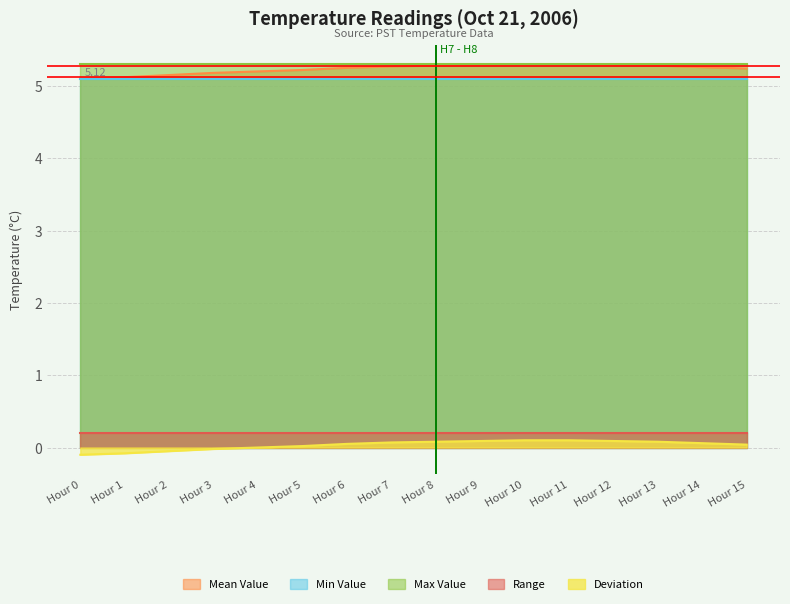

At which category is the sum across all series the highest?

Hour 10